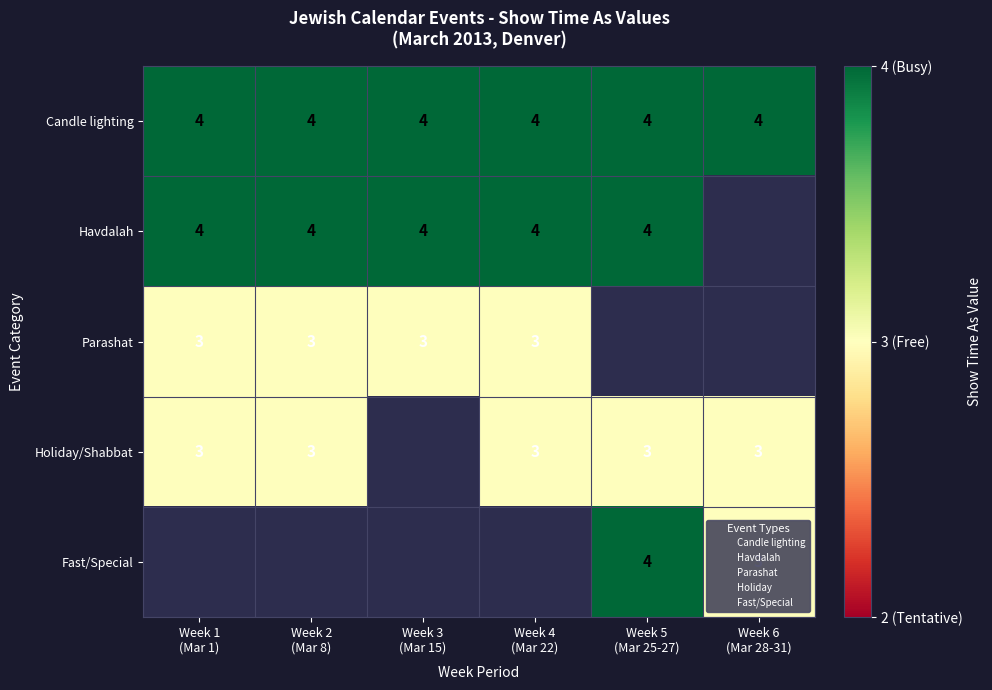

Rank the series at Week 1 (Mar 1) from lowest to highest value.

Fast/Special, Parashat, Holiday/Shabbat, Candle lighting, Havdalah